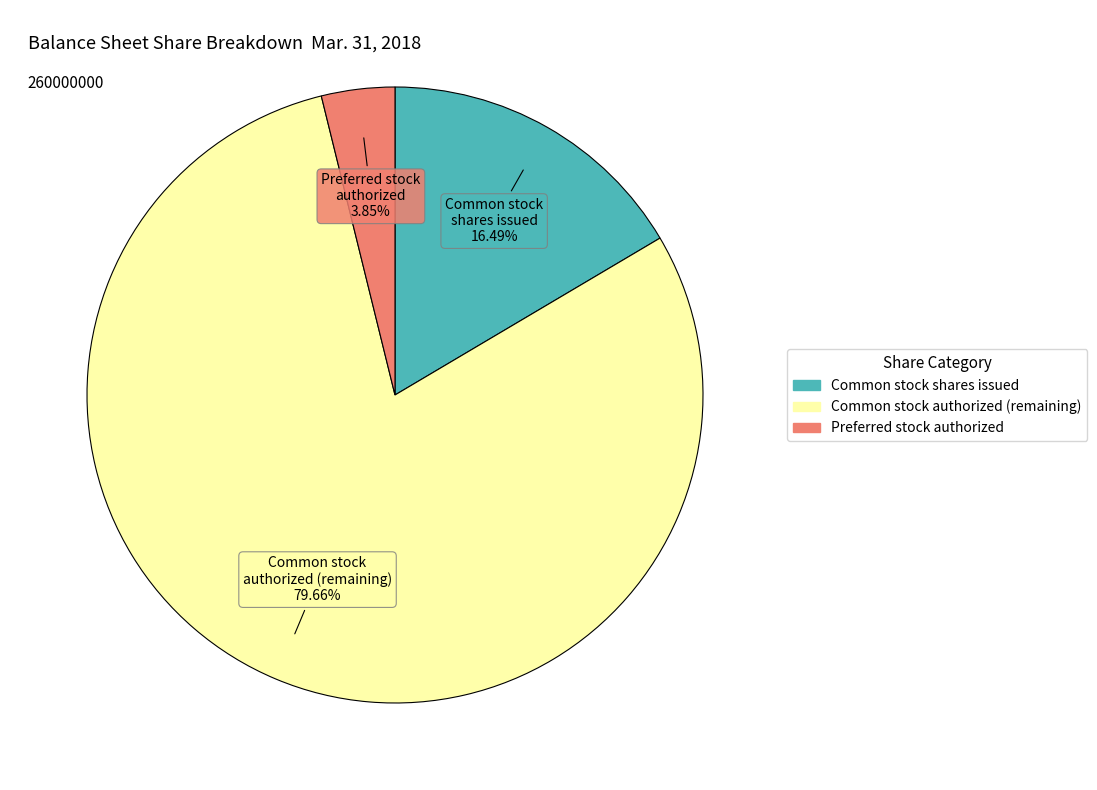

Count the number of slices in the pie.

3